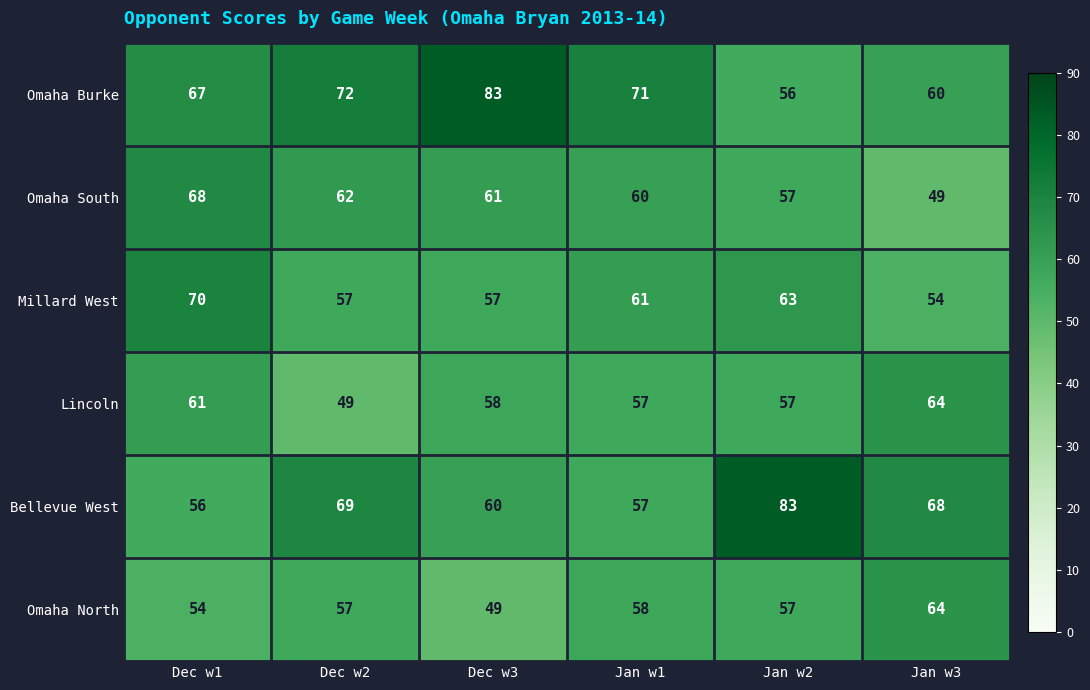

The Omaha South series shows 68 at Dec w1. True or false?

True